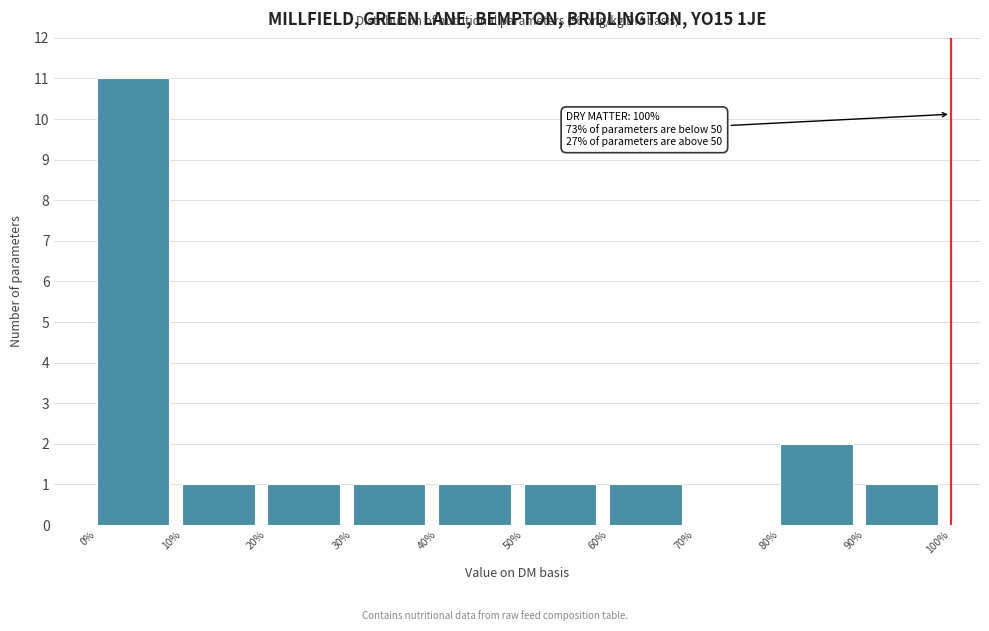

Which range on the x-axis has the tallest bar?

0% to 10%